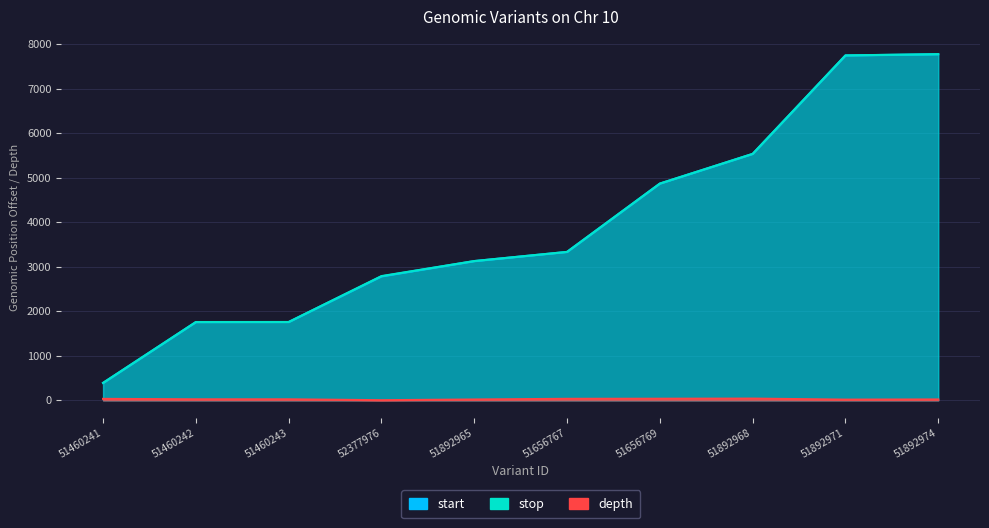

What is the difference between the maximum and second lowest values in the depth series?

23